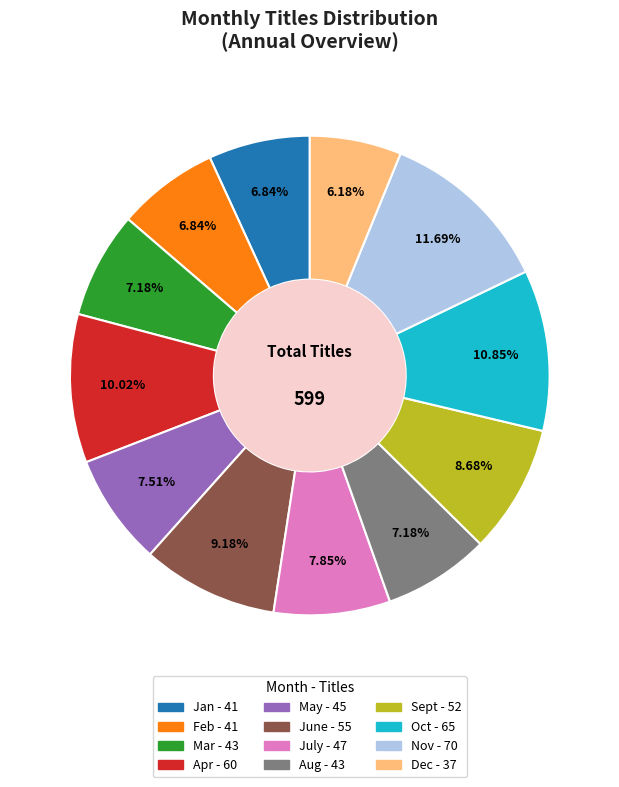

Is it true that July is 1% of the pie?

False